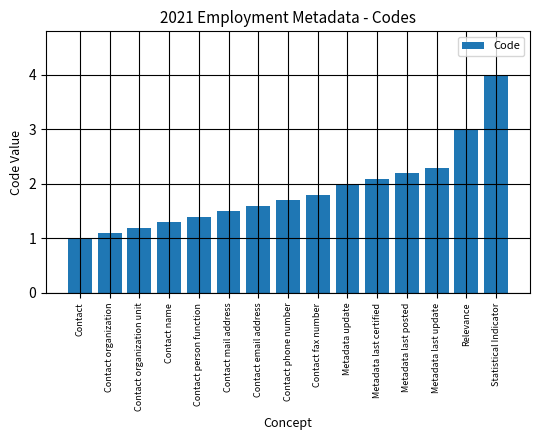

What is the difference between the maximum and minimum values?

3.0